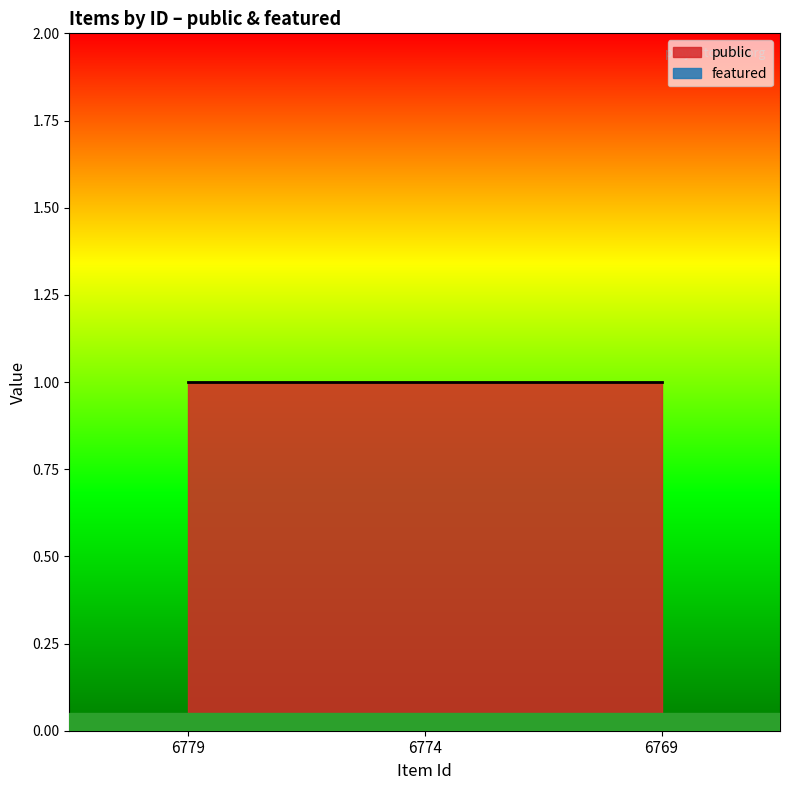

Which category has the highest value in the public series?

6779